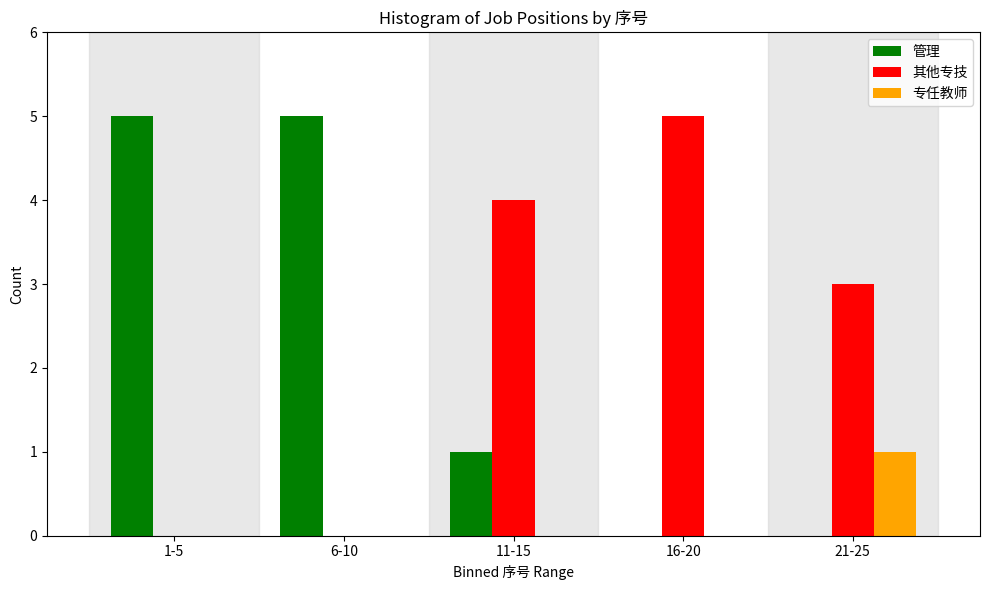

At which label is 其他专技 closest to 2?

21-25